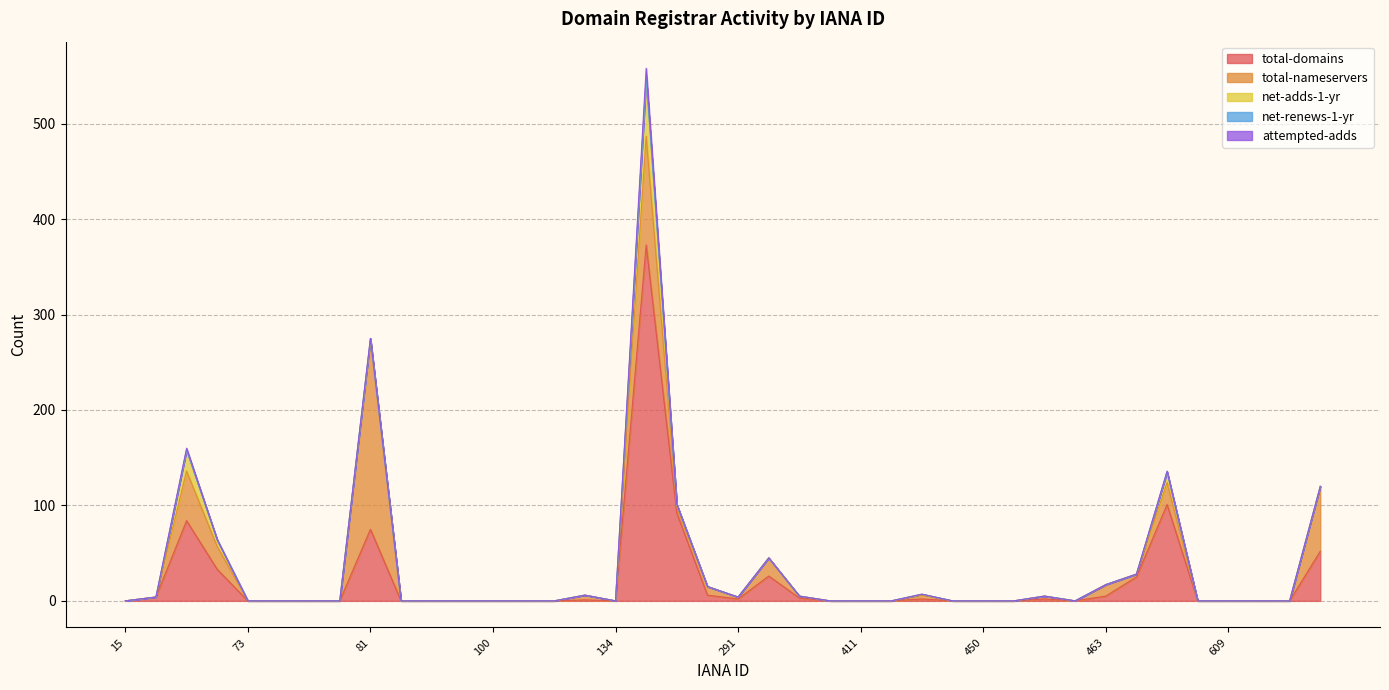

True or false: net-adds-1-yr and total-domains intersect in this chart.

False